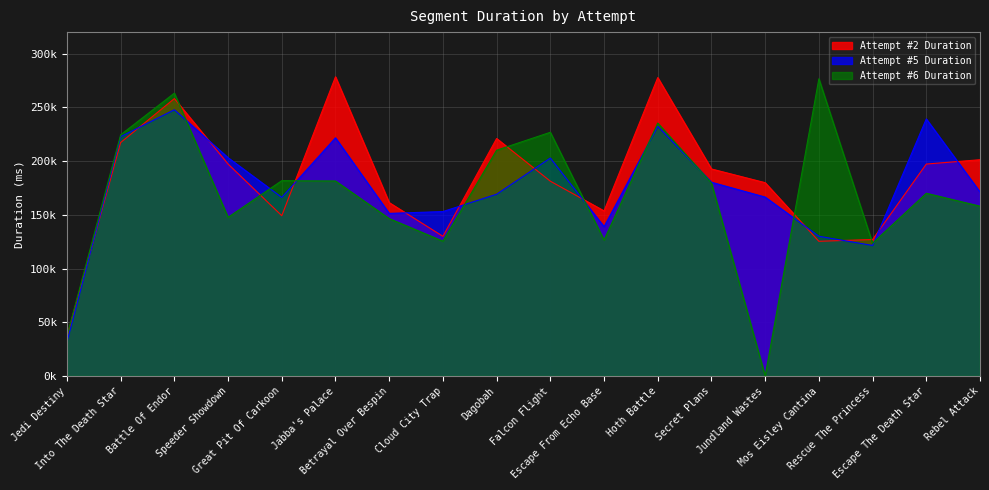

What is the difference between the maximum and minimum values in the Attempt #5 Duration series?

216153